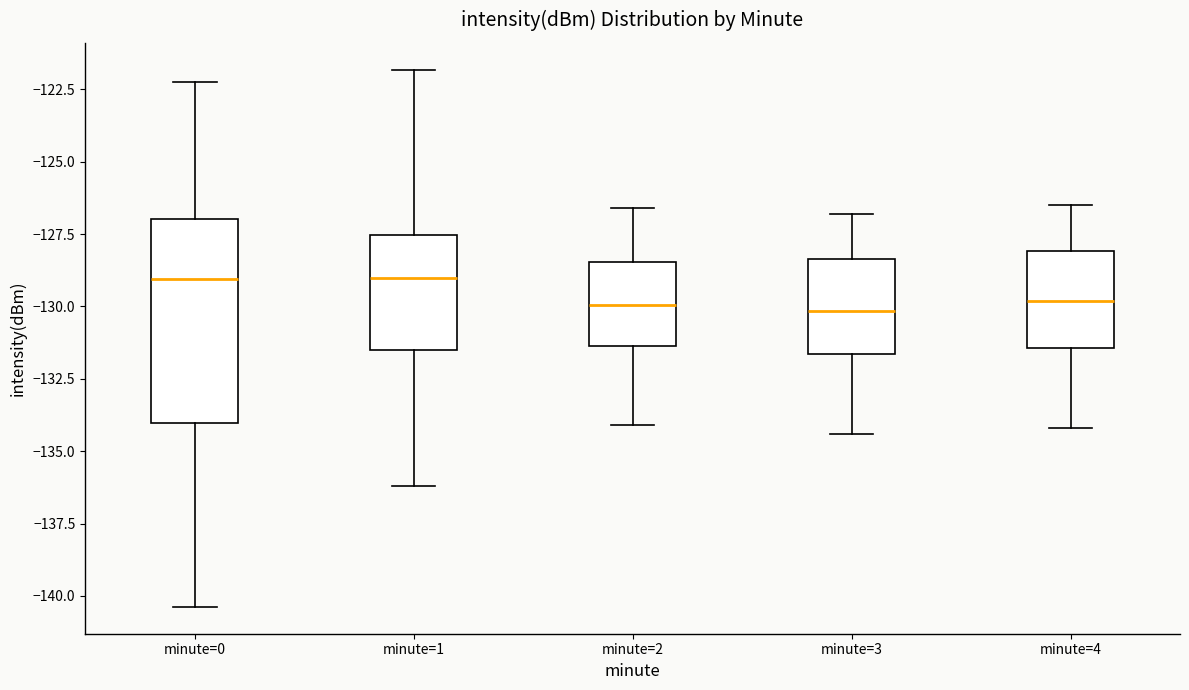

Reading left to right, transcribe this box plot: for each box, give where its median line is, the range the box spans, and where its two whiskers end, as read against the y-axis. The values are not printed on the chart, so give them approximately, as read against the axis.

minute=0: median -129.0, box -134.0 to -127.0, whiskers -140.5 to -122.0
minute=1: median -129.0, box -131.5 to -127.5, whiskers -136.0 to -122.0
minute=2: median -130.0, box -131.5 to -128.5, whiskers -134.0 to -126.5
minute=3: median -130.0, box -131.5 to -128.5, whiskers -134.5 to -127.0
minute=4: median -130.0, box -131.5 to -128.0, whiskers -134.0 to -126.5